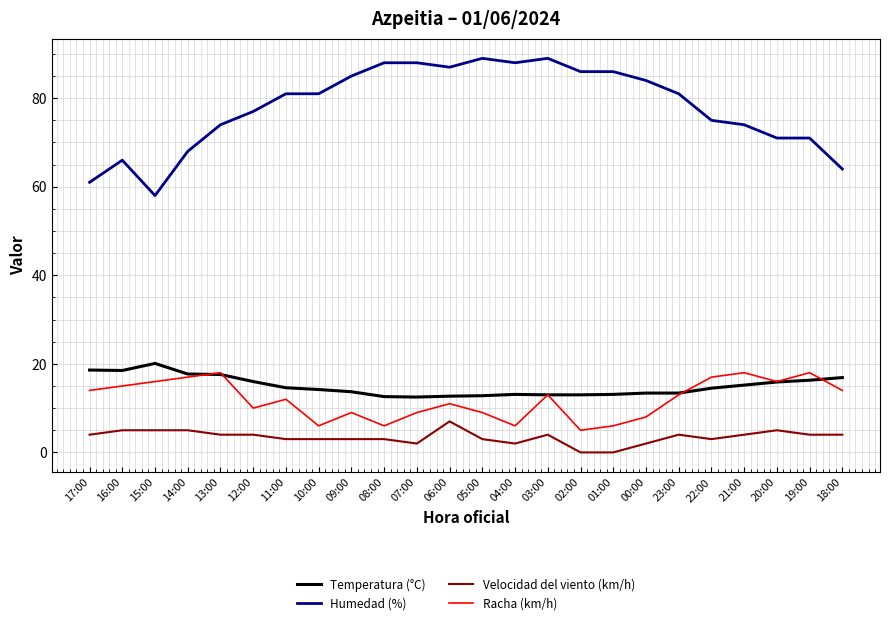

What is the spread (max minus min) of values at 22:00?

72.0